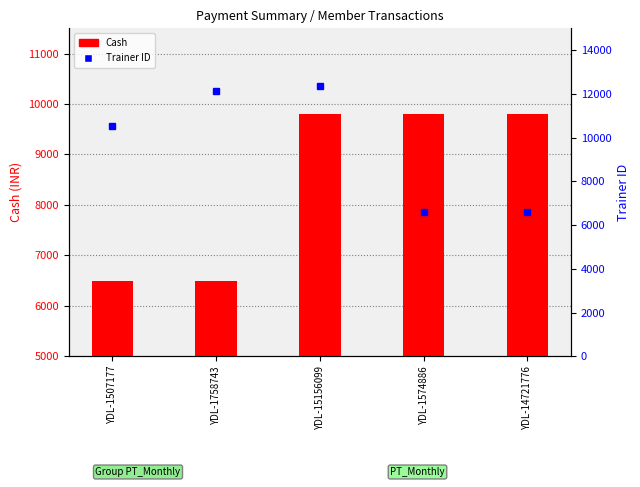

At which category is the sum across all series the highest?

YDL-15156099